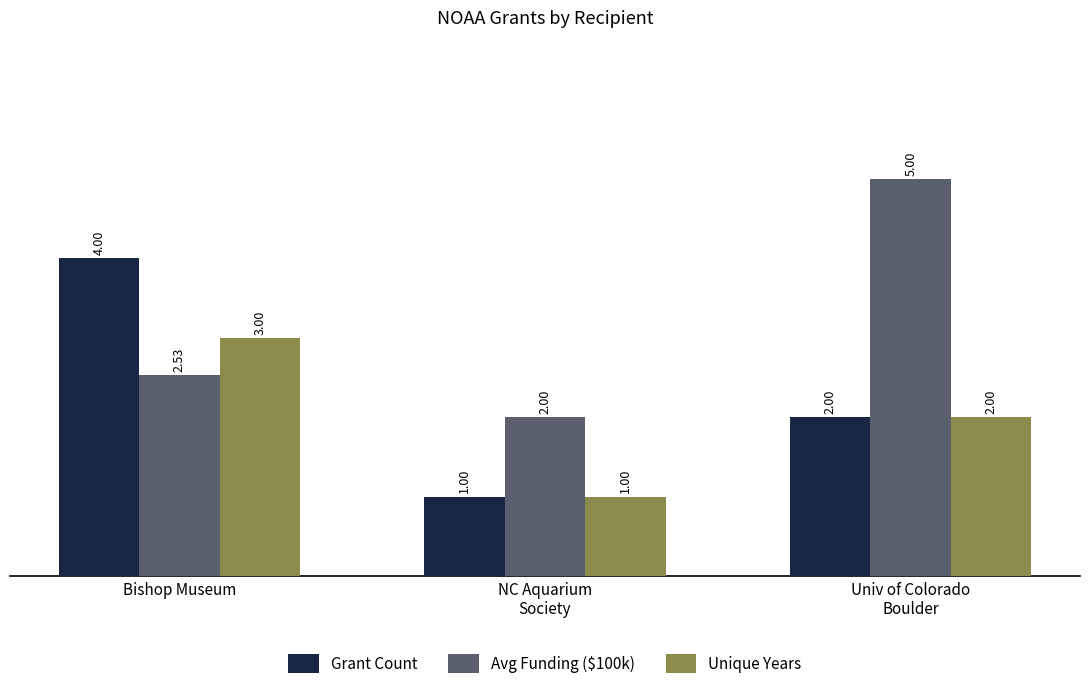

Does the chart contain stacked bars?

No